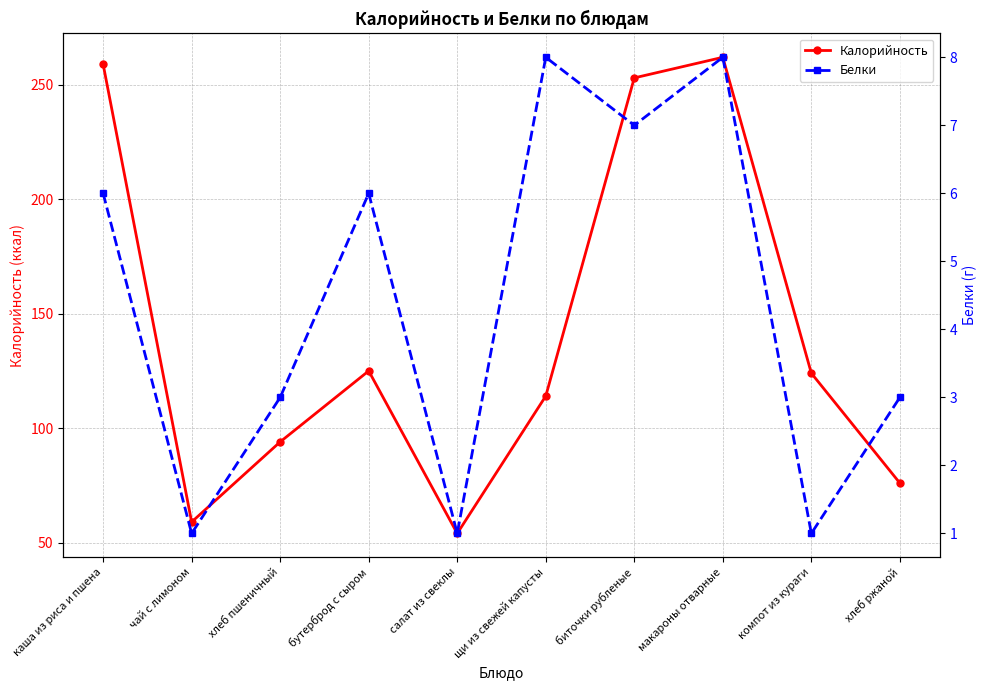

Does the chart display data point markers on the line(s)?

Yes